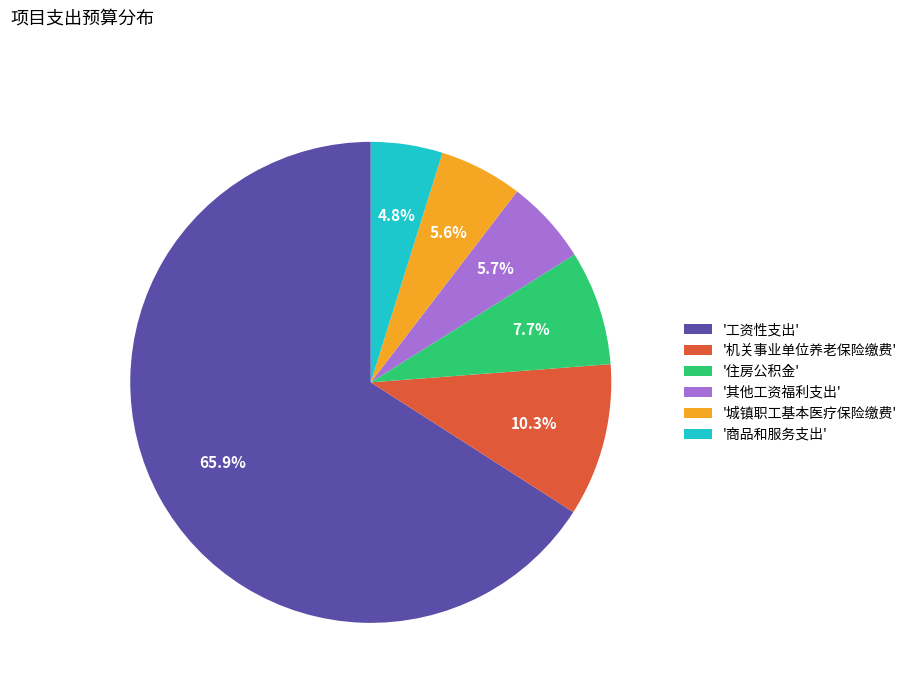

Approximately how many times larger is the value at '商品和服务支出' compared to '机关事业单位养老保险缴费'?

0.5